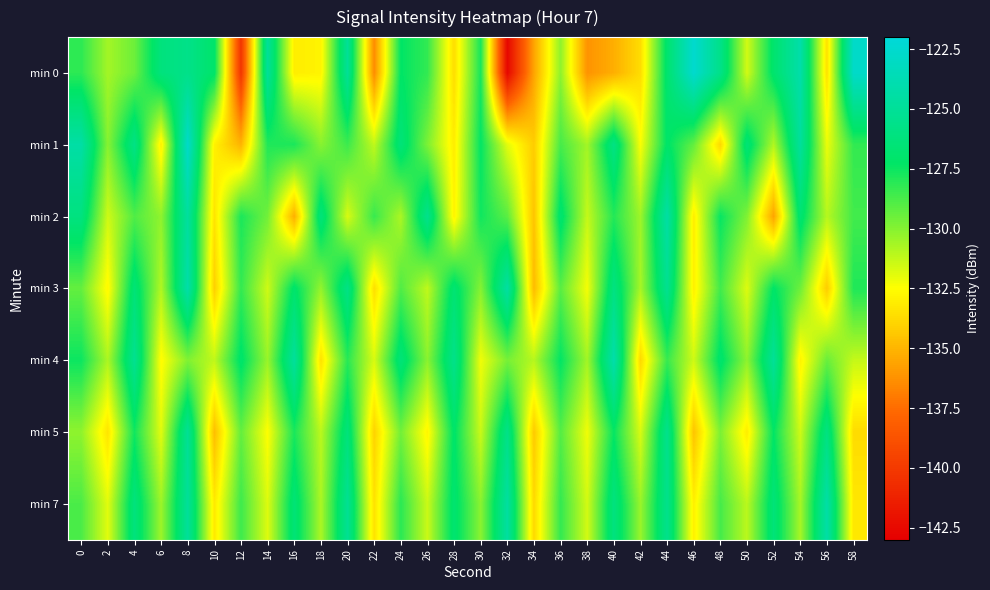

Which series has the widest spread of values?

min 0